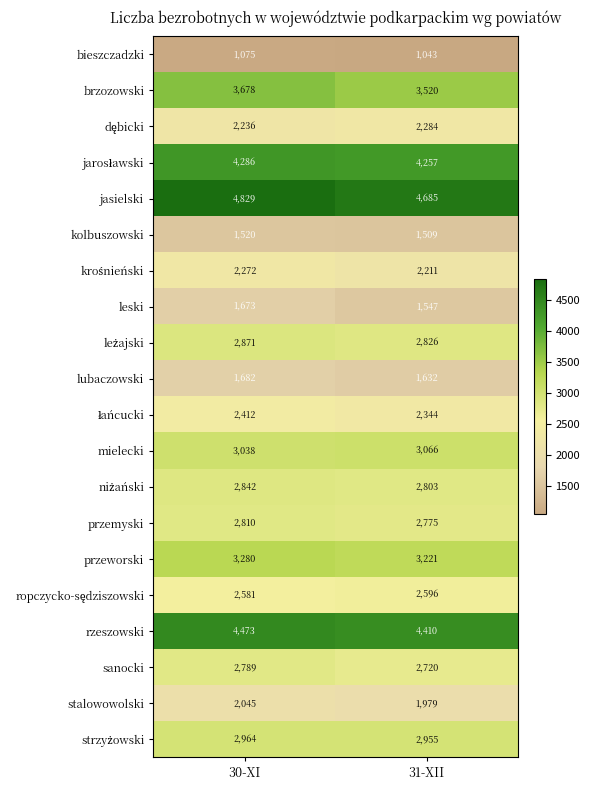

Count the number of data series in this chart.

20